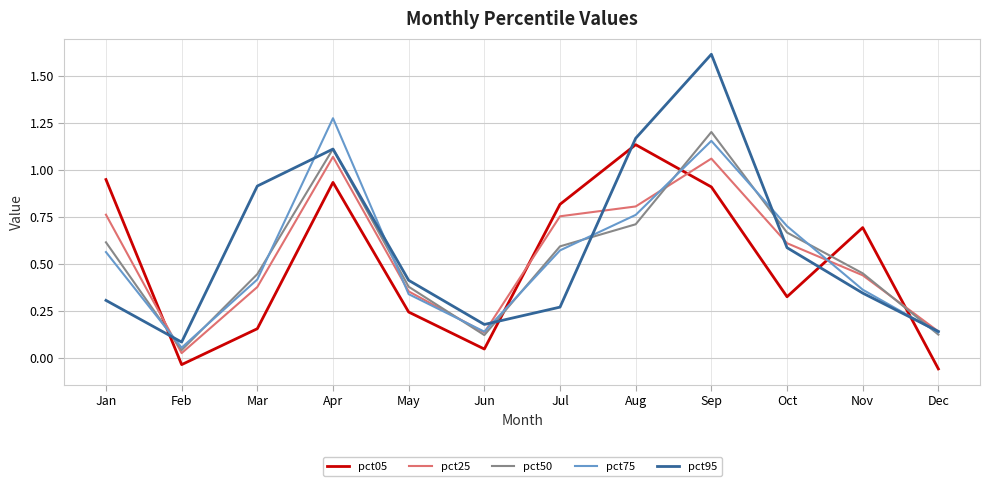

Which series has the widest spread of values?

pct95